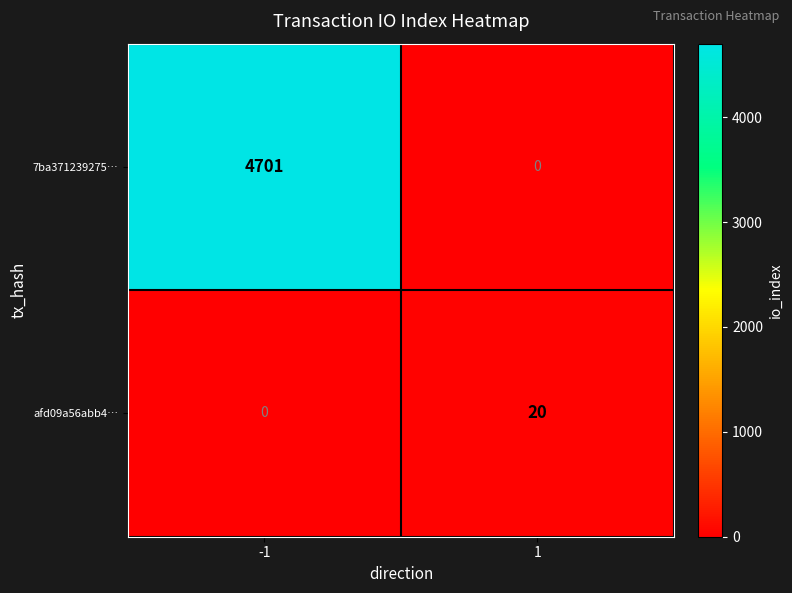

Is it true that 7ba371239275… equals 0 at 1?

True